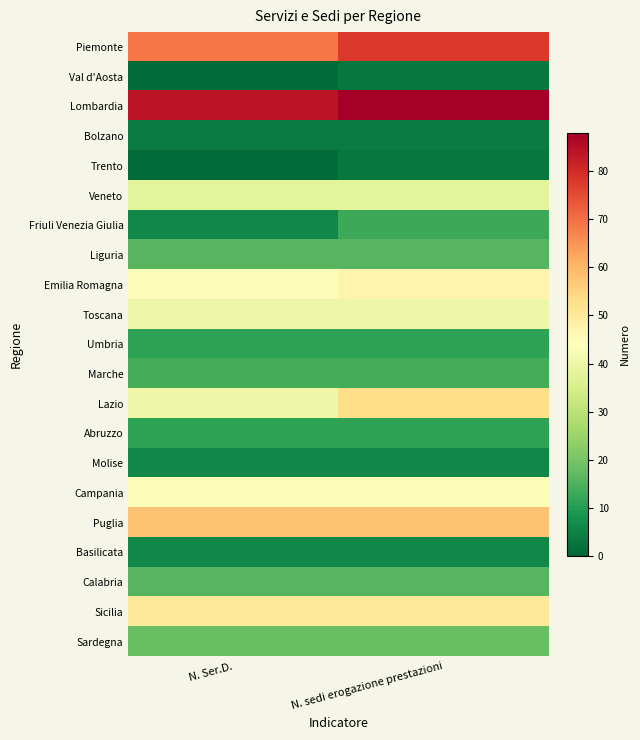

How many distinct data groups are displayed?

21